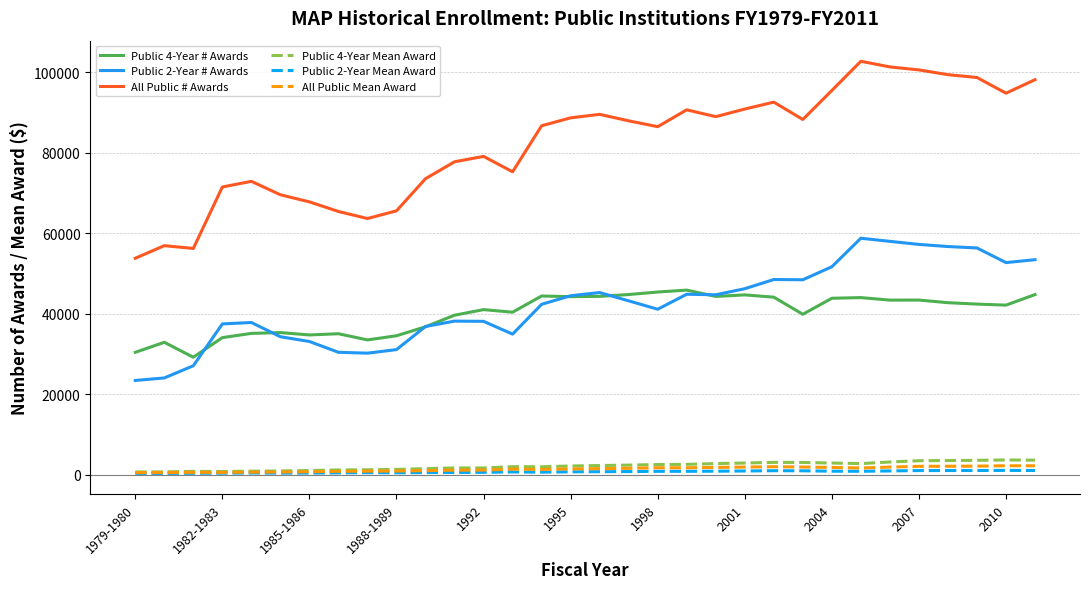

Which series has the widest spread of values?

All Public # Awards